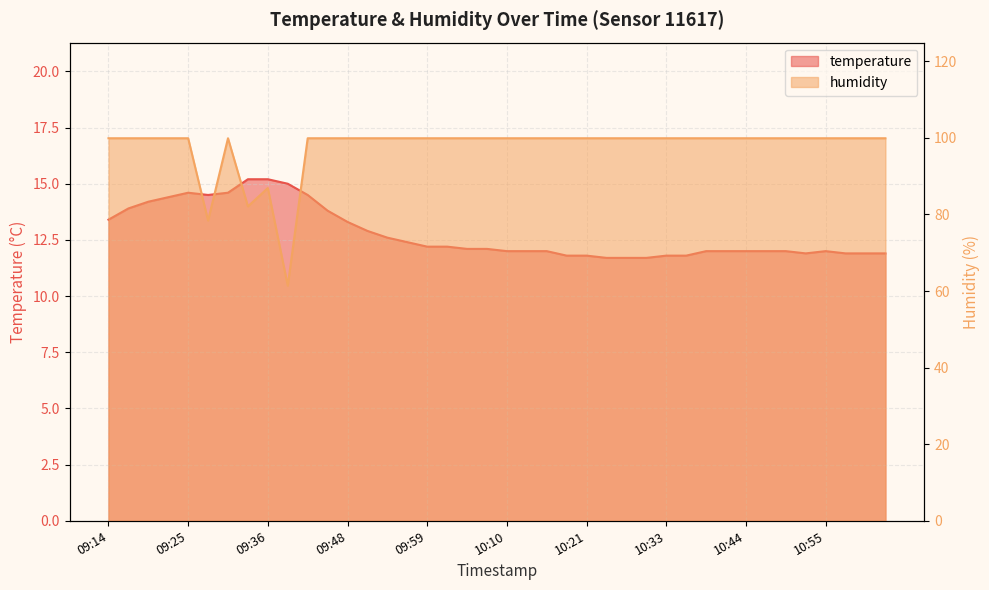

Is the value of temperature at 09:36 greater than the value of humidity at 10:44?

No